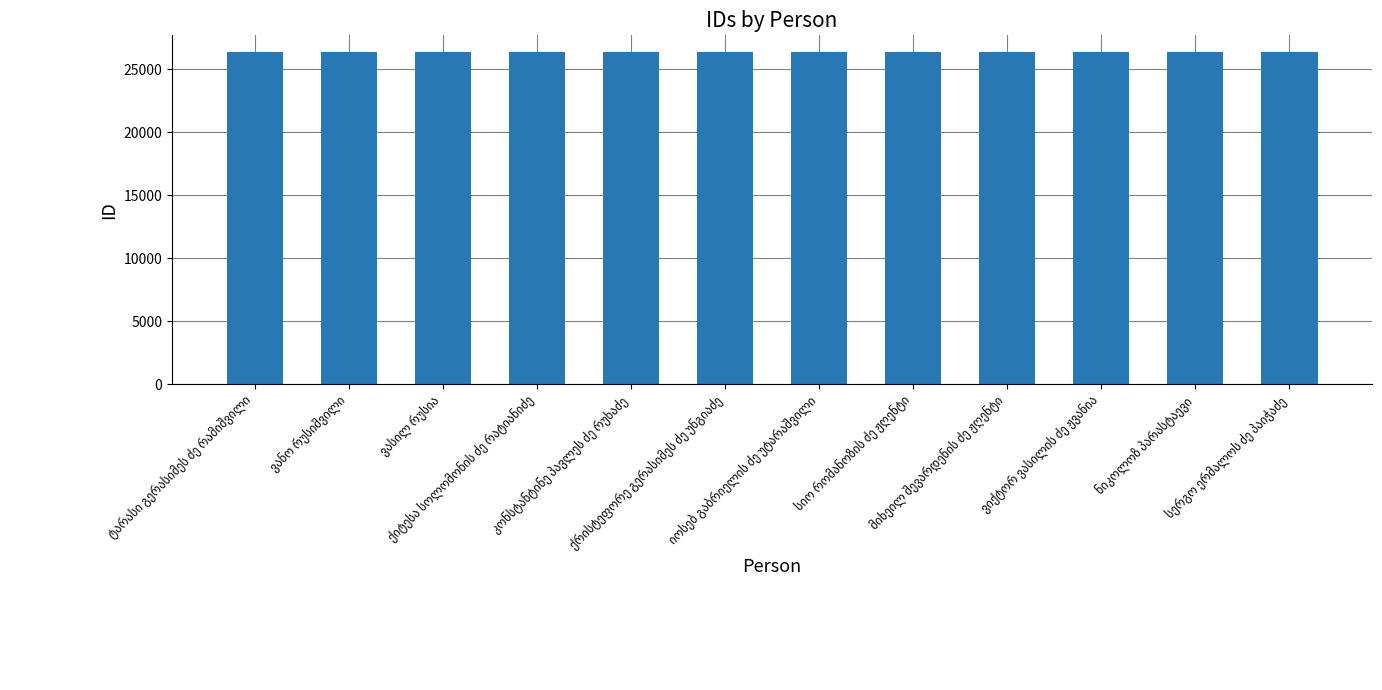

What is the sum of all values?

316373